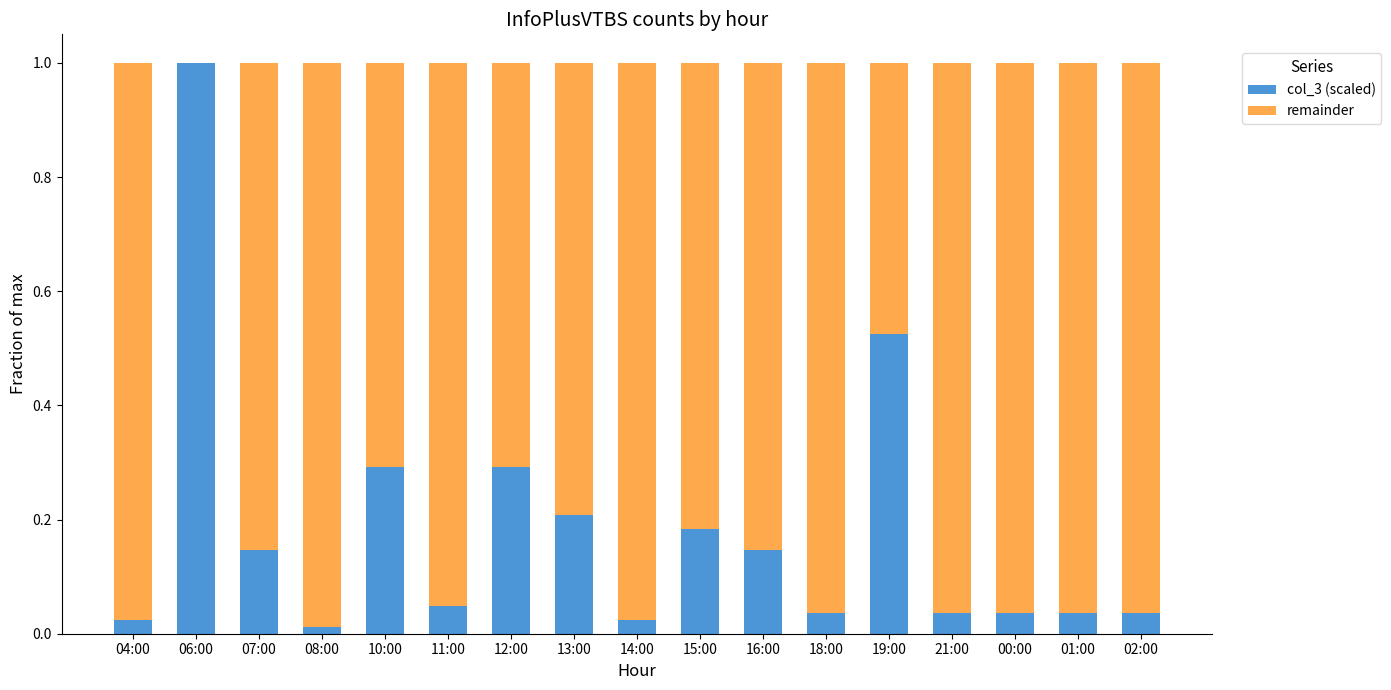

What is the sum of all col_3 (scaled) values?

3.1